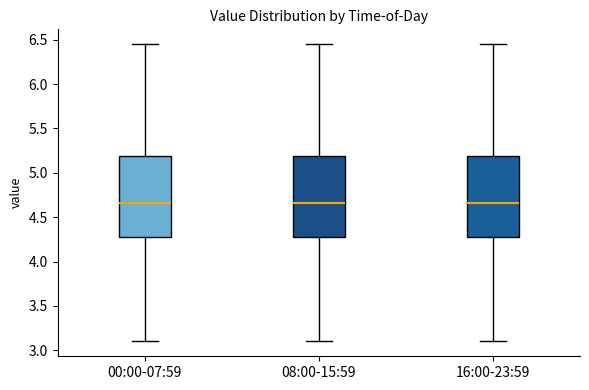

Where does the upper whisker of the box for 16:00-23:59 end on the y-axis? The values are not printed on the chart, so give them approximately, as read against the axis.

6.45